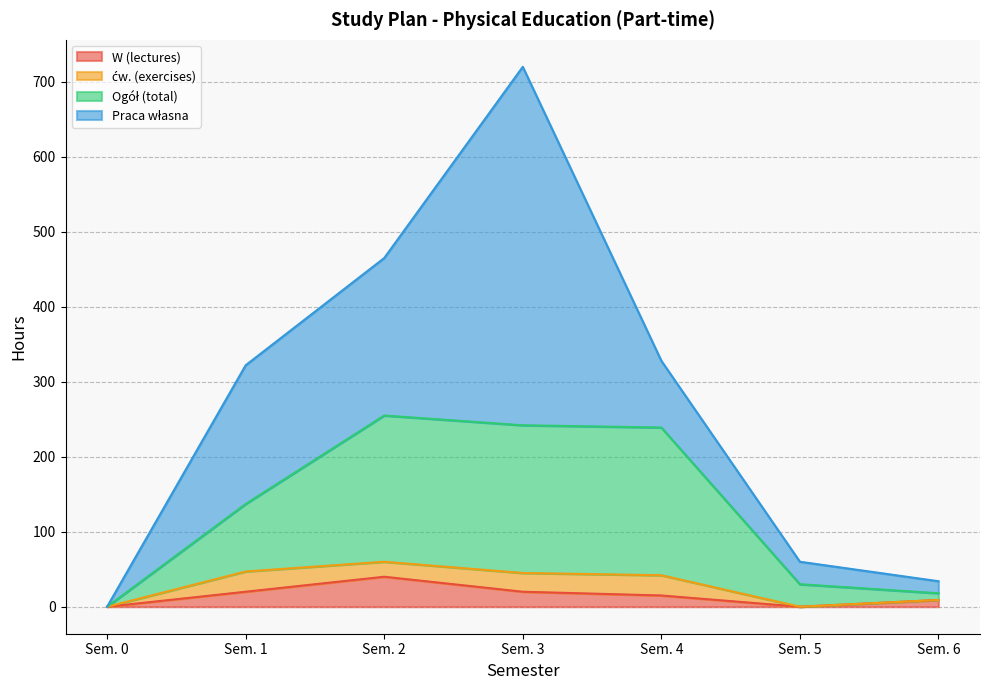

Which has a higher value, Sem. 4 or Sem. 5?

Sem. 4